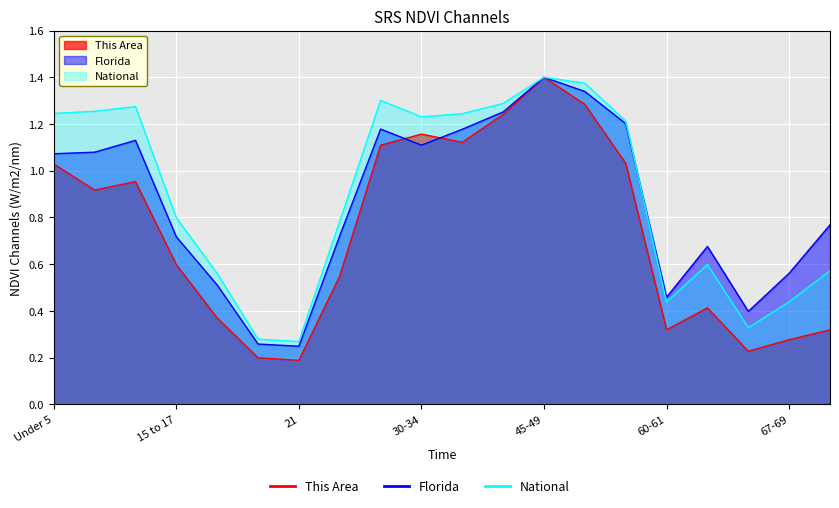

List the series in order of their overall mean, lowest first.

This Area, Florida, National